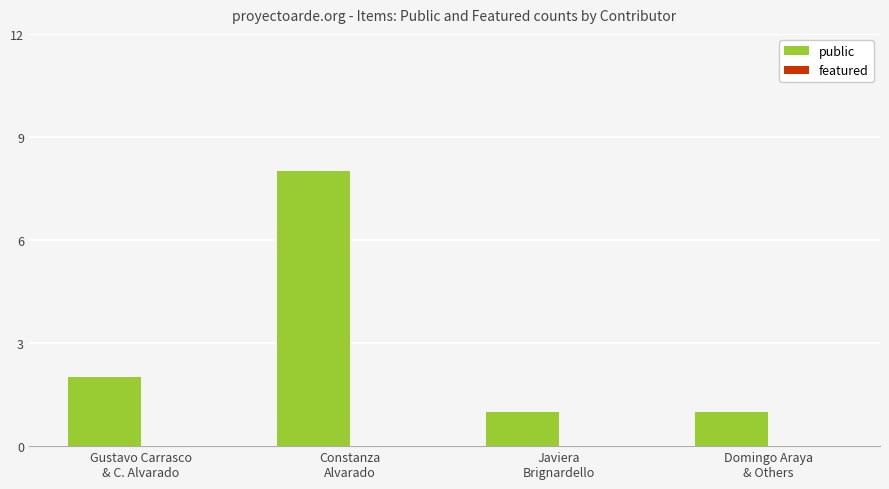

What is the greatest value displayed?

8